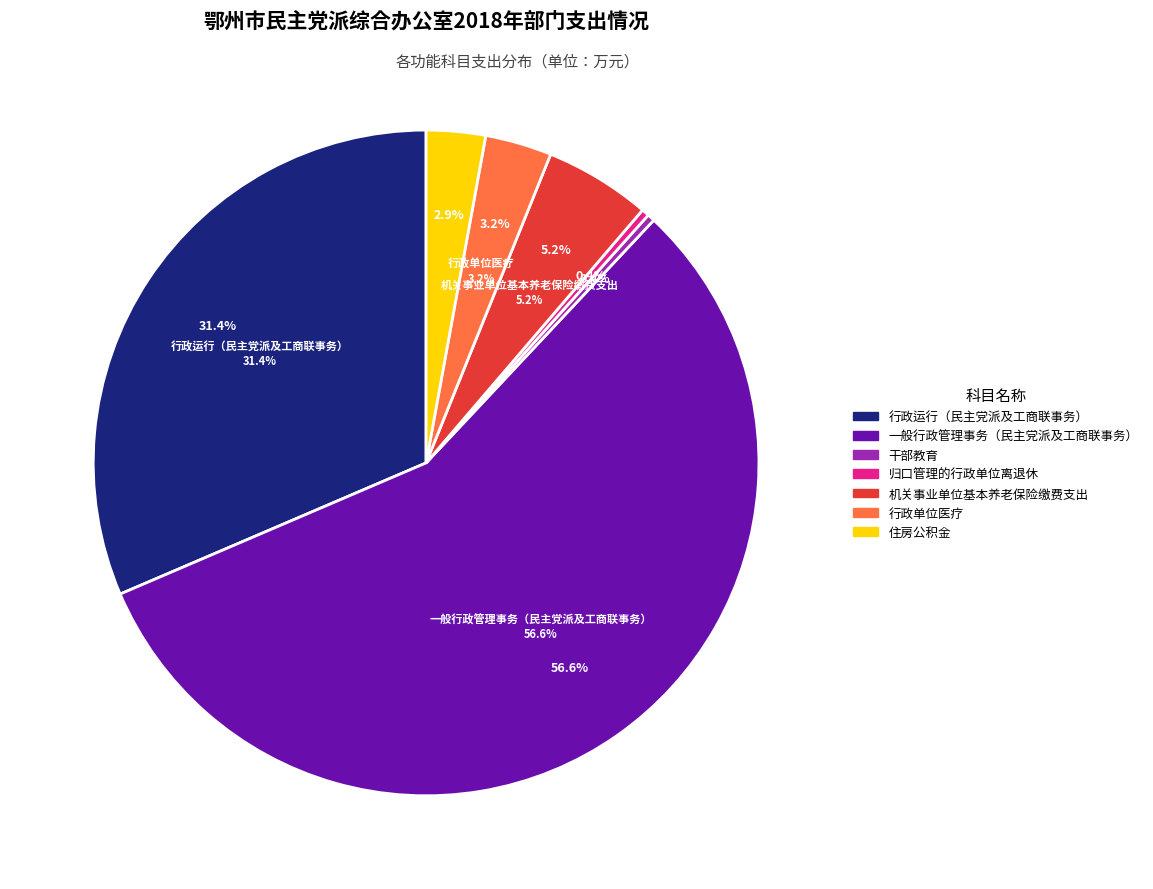

Is there any slice that represents more than half of the pie?

Yes